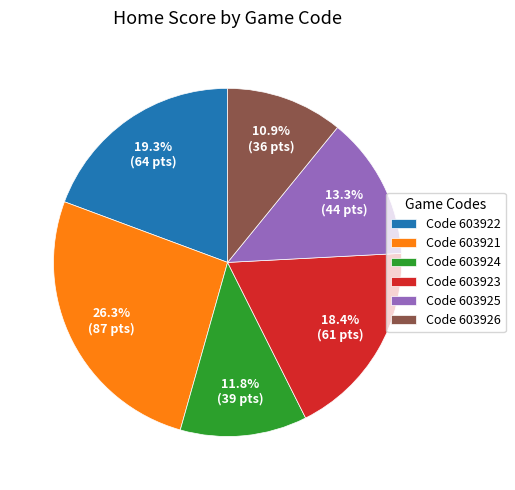

Count the number of slices in the pie.

6